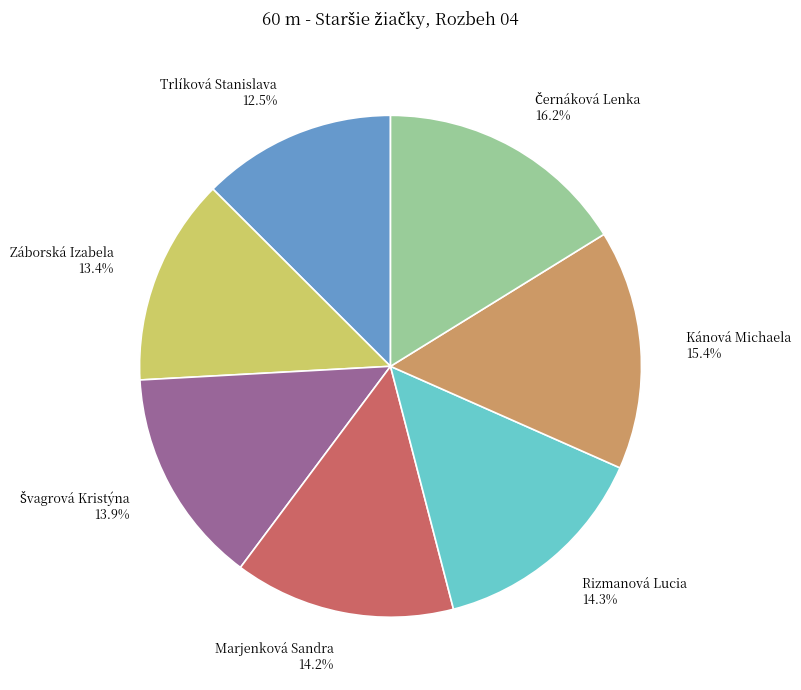

Is it true that Marjenková Sandra is 21% of the pie?

False